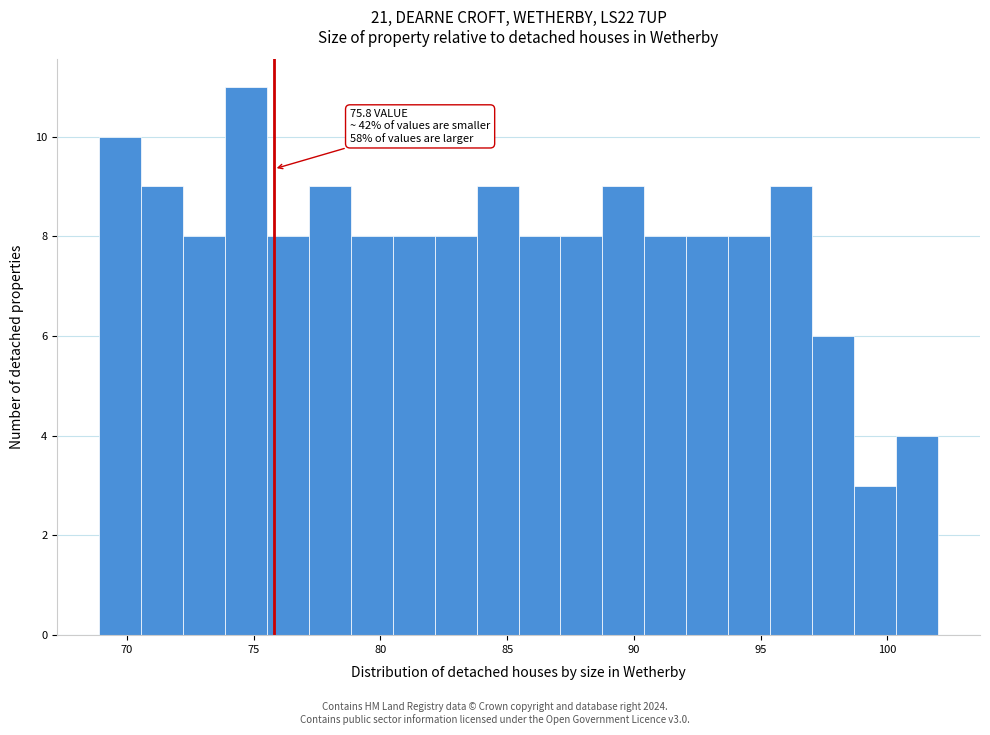

Read against the x-axis, roughly where is the centre of the tallest bar?

74.5